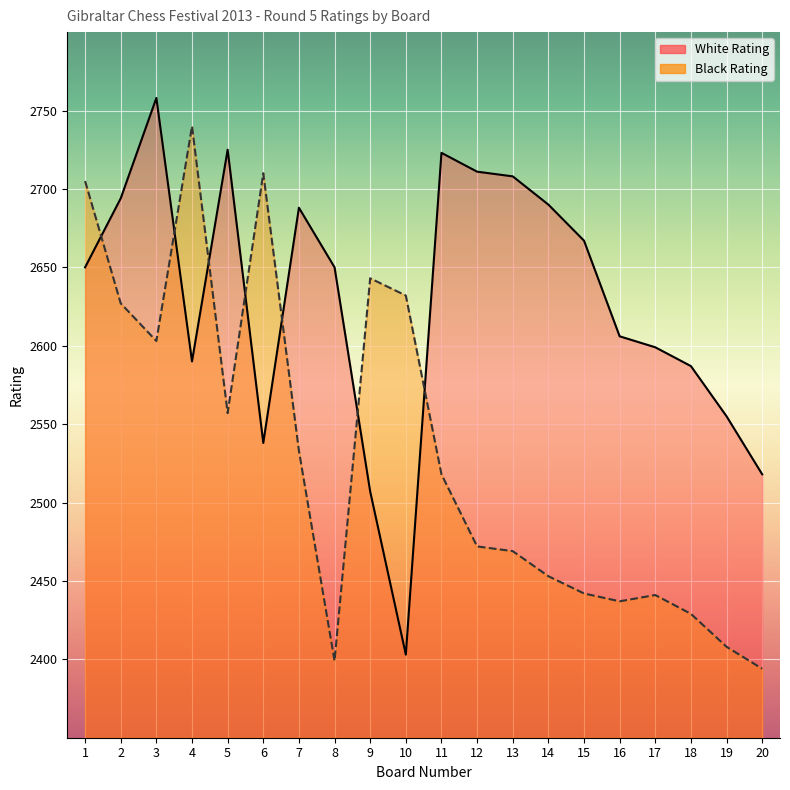

What is the value of the Black Rating point at the 16th from the left?

2437